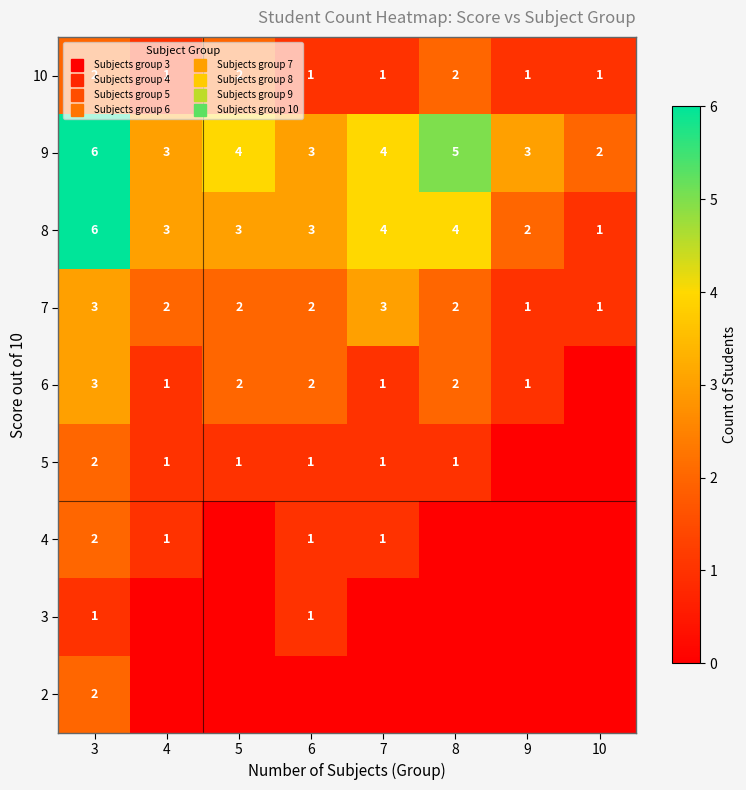

What is the total value across all series at 4?

12